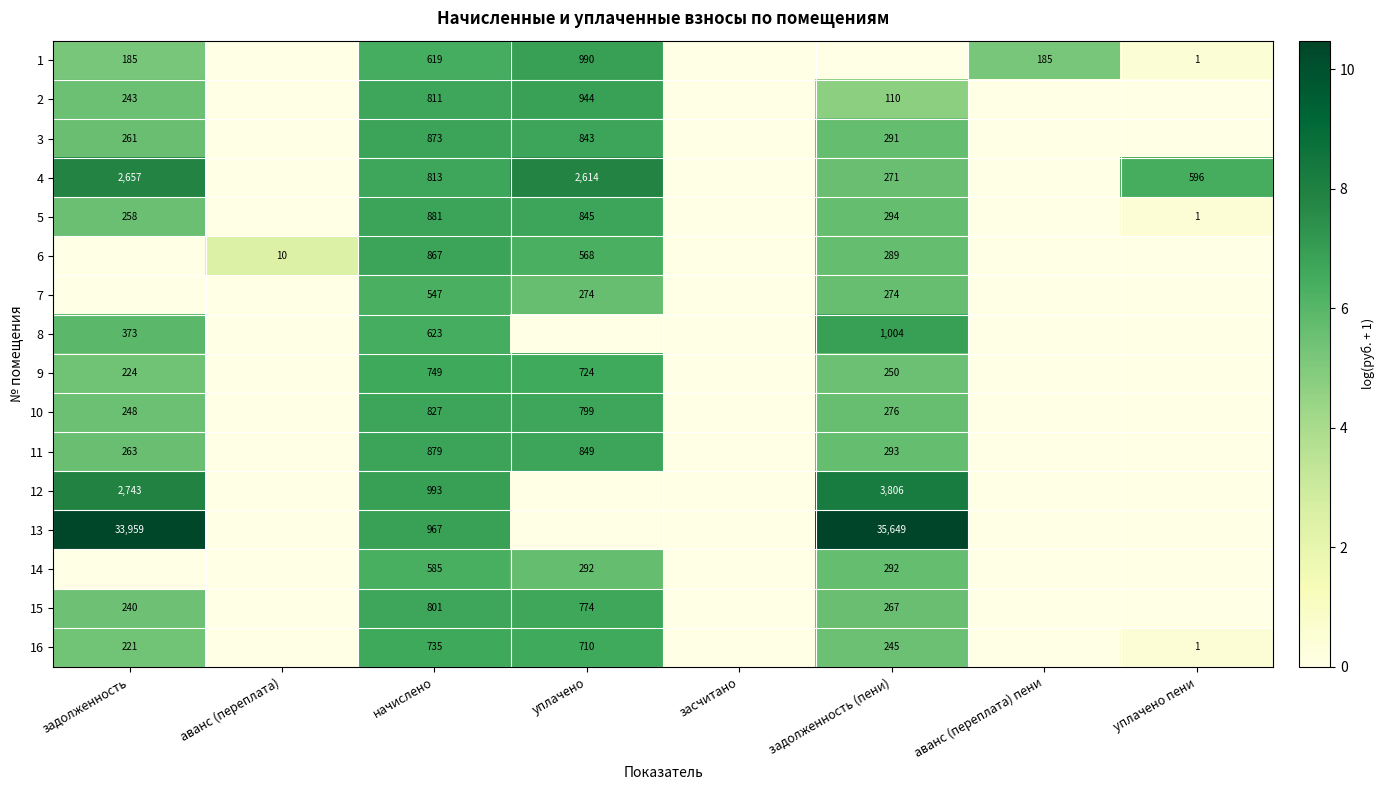

The value of 8 at задолженность is 373. True or false?

True